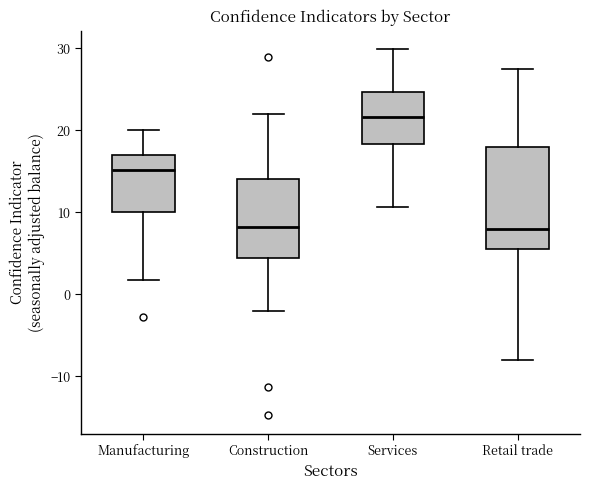

Reading left to right, transcribe this box plot: for each box, give where its median line is, the range the box spans, and where its two whiskers end, as read against the y-axis. The values are not printed on the chart, so give them approximately, as read against the axis.

Manufacturing: median 15, box 10 to 17, whiskers 2 to 20
Construction: median 8, box 4 to 14, whiskers -2 to 22
Services: median 22, box 18 to 25, whiskers 11 to 30
Retail trade: median 8, box 6 to 18, whiskers -8 to 27